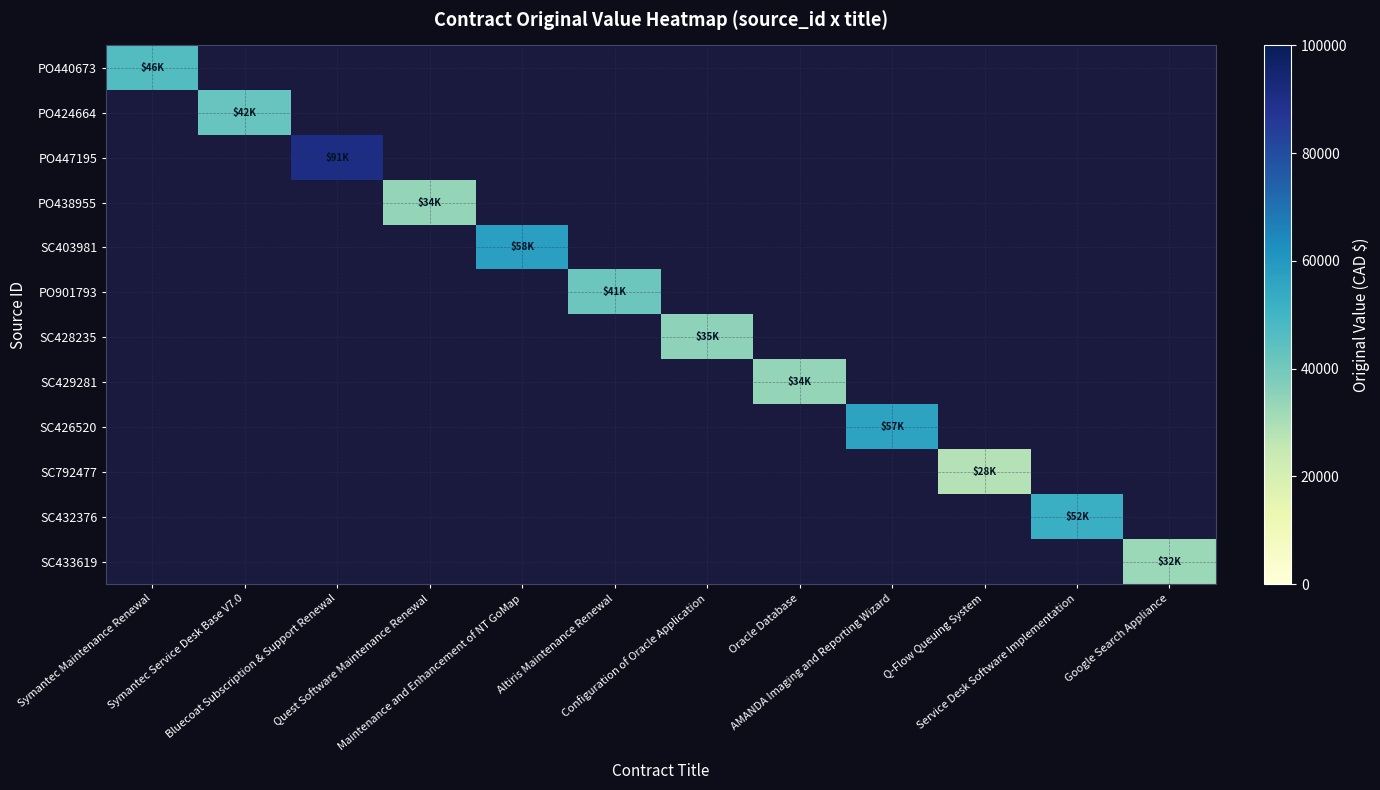

Between Configuration of Oracle Application and Service Desk Software Implementation, which is larger?

Service Desk Software Implementation